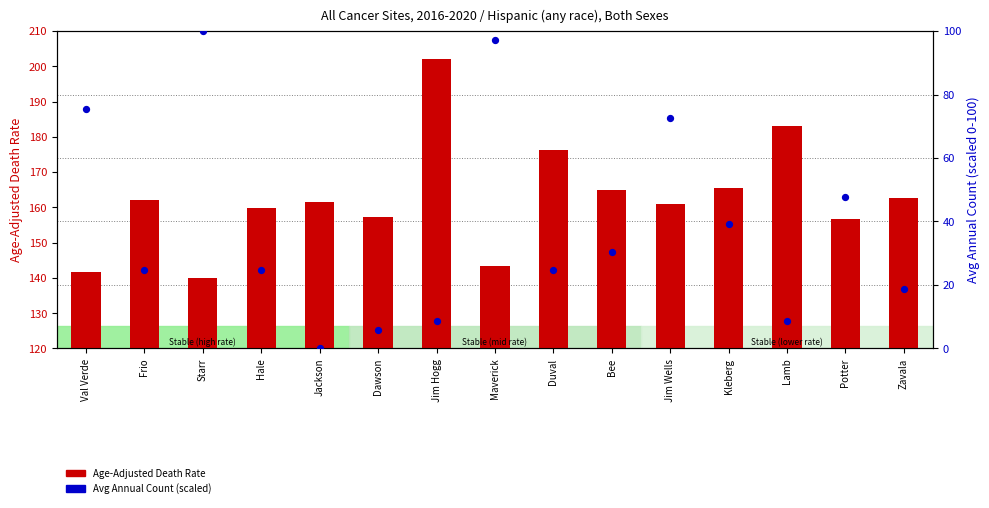

Which series has the widest spread of Y values?

Avg Annual Count (scaled)